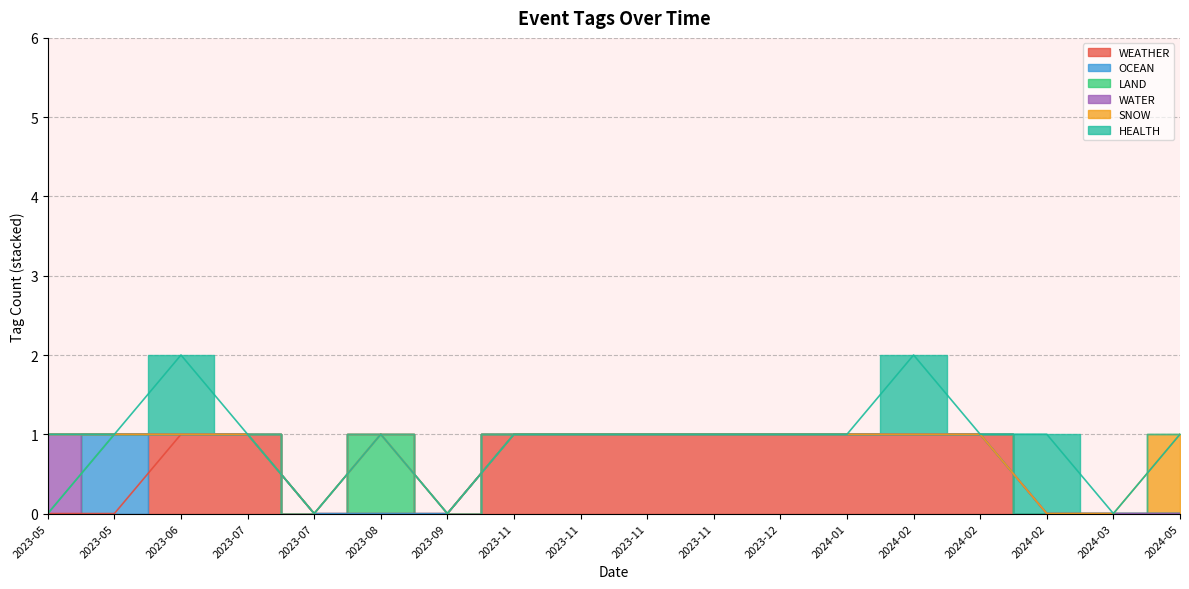

True or false: OCEAN has more than 1 points higher than both neighbors.

False